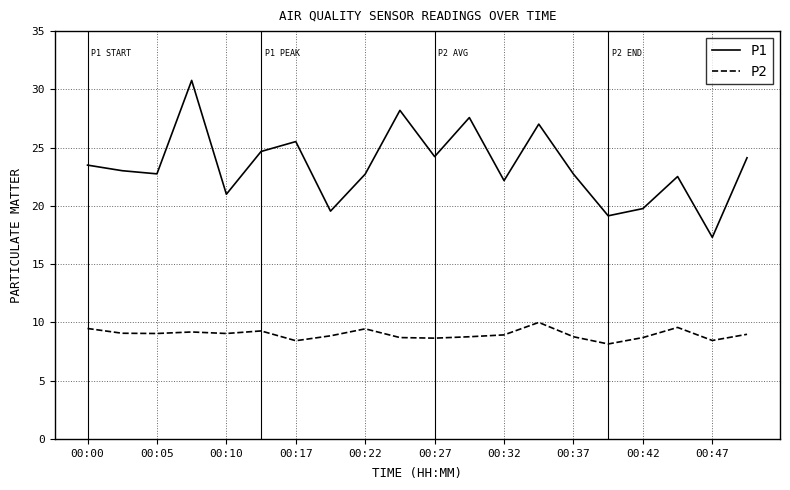

What are all the series names shown in the legend?

P1, P2